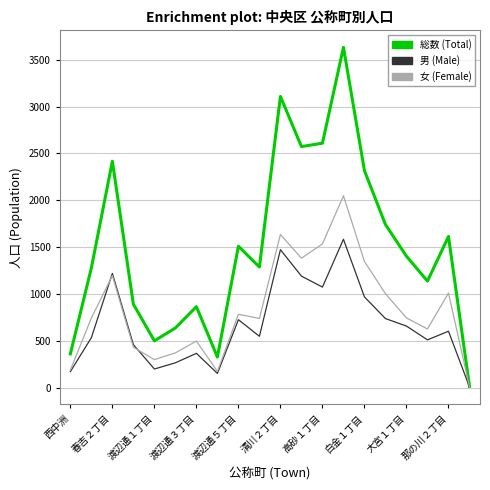

What is the greatest value displayed?

3632